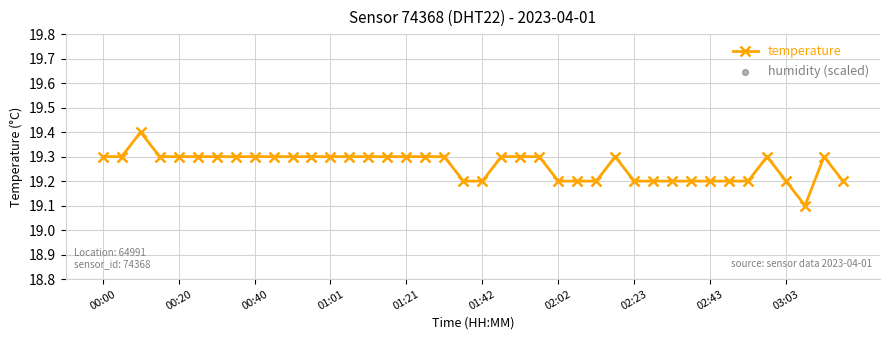

What is the lowest value of the temperature series?

19.1